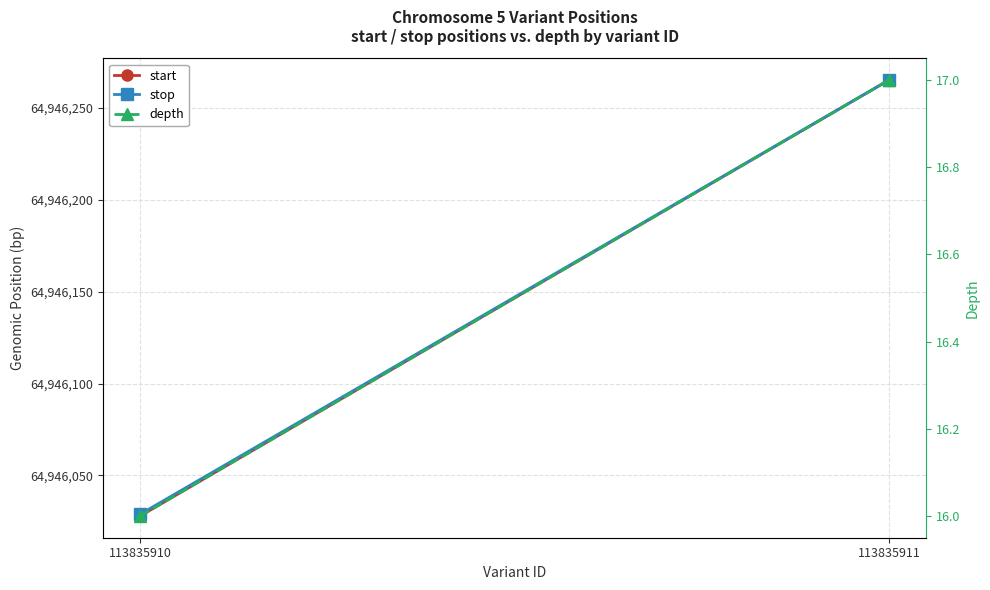

How many categories are shown in the chart?

2